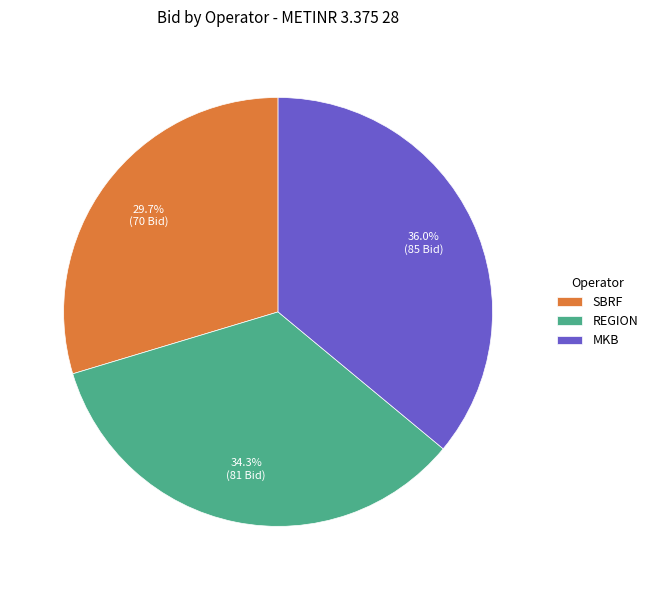

Count the number of slices in the pie.

3